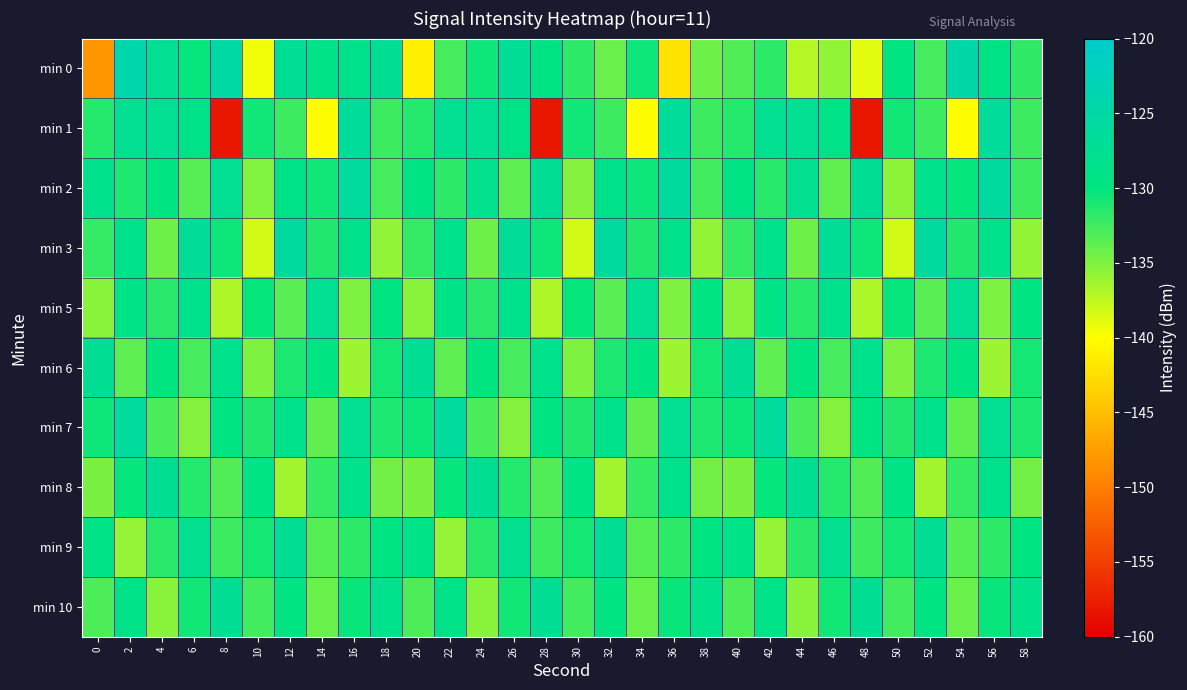

Which series has the largest range (max minus min)?

min 1